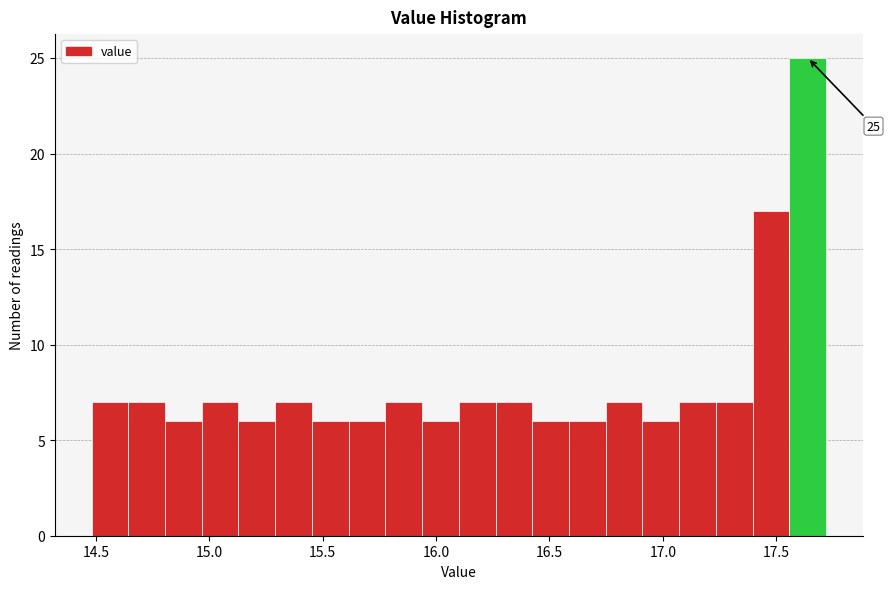

Around what value on the x-axis is the tallest bar? Give the approximate position of its centre, as read against the axis.

17.65